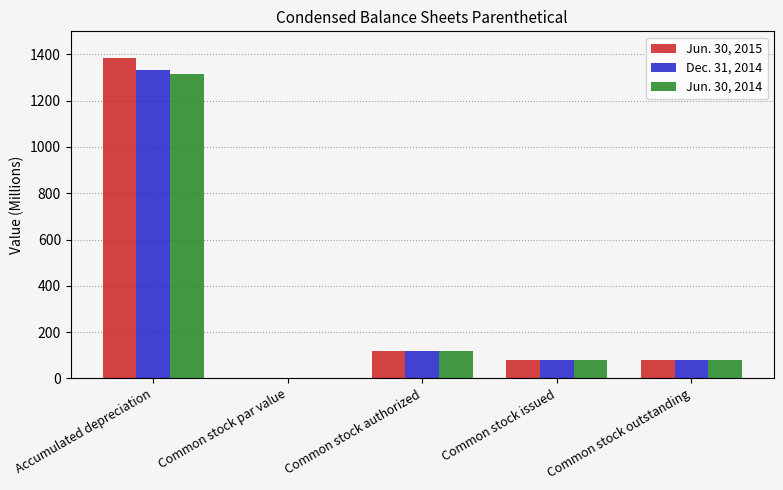

At which category is the sum across all series the highest?

Accumulated depreciation